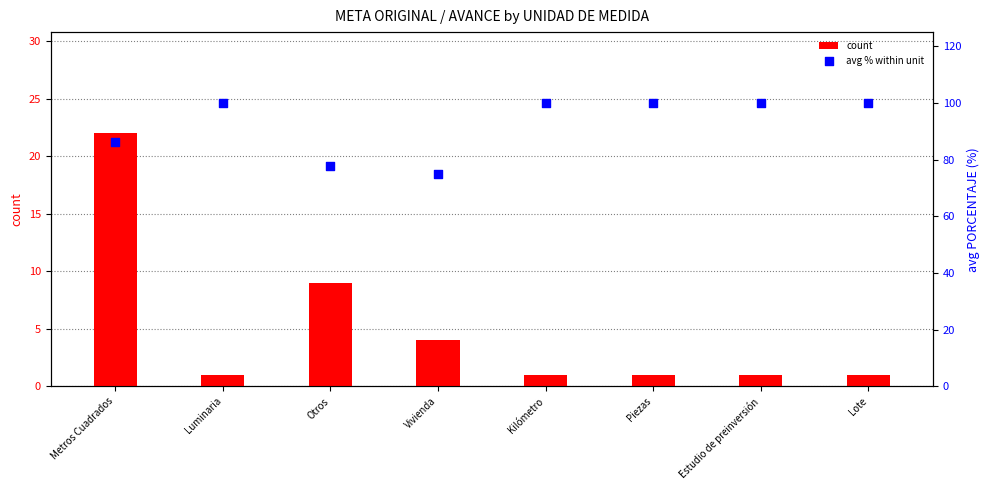

Which series has the largest total across all categories?

avg % within unit